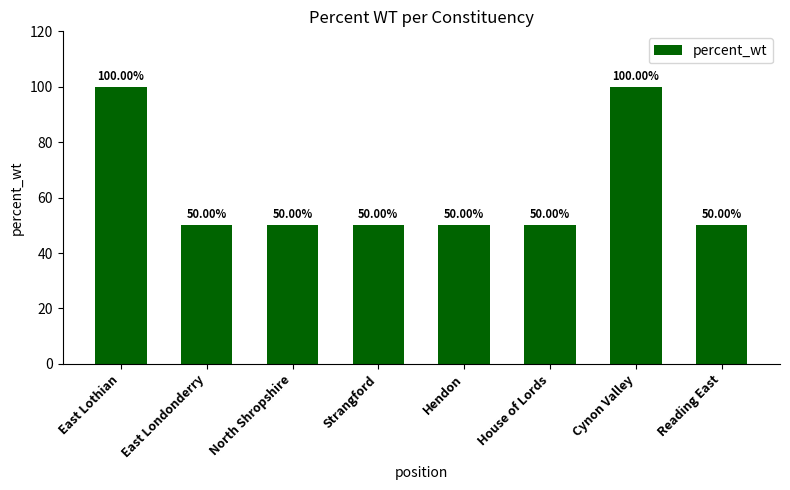

Approximately how many times larger is the value at Cynon Valley compared to East Lothian?

1.0